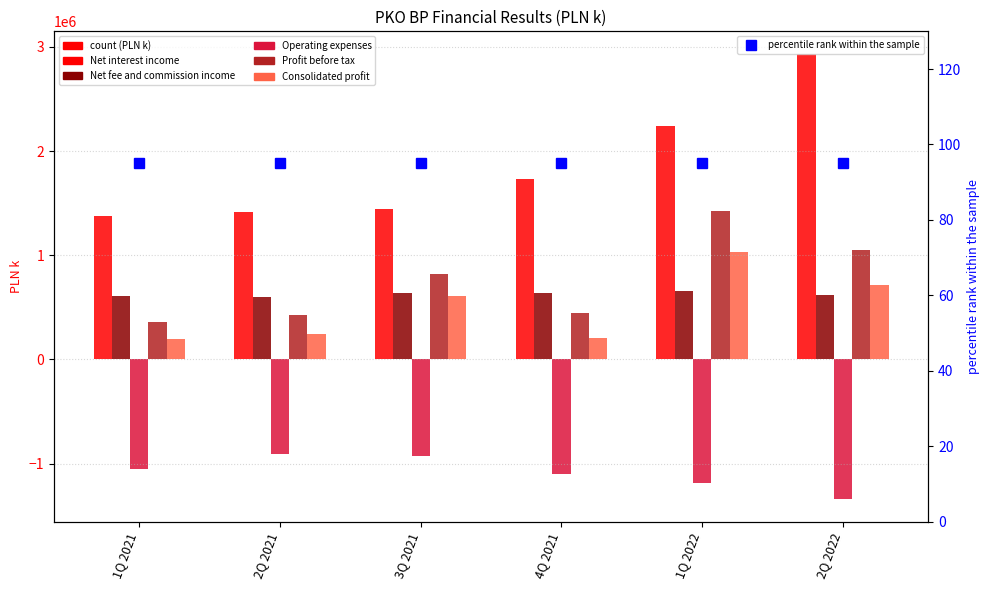

Between 1Q 2021 and 4Q 2021, which is larger?

4Q 2021